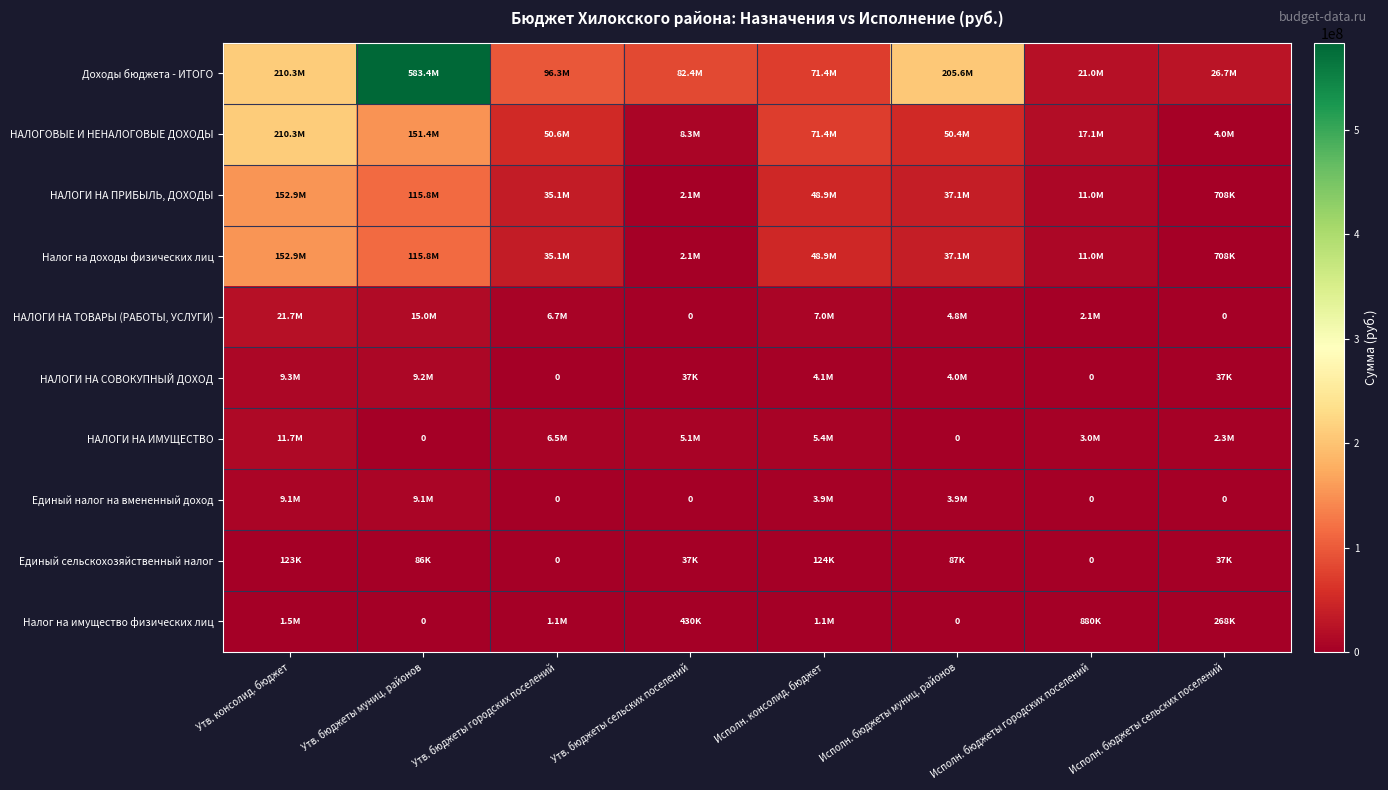

The Доходы бюджета - ИТОГО series shows 210313522.1 at Утв. консолид. бюджет. True or false?

True